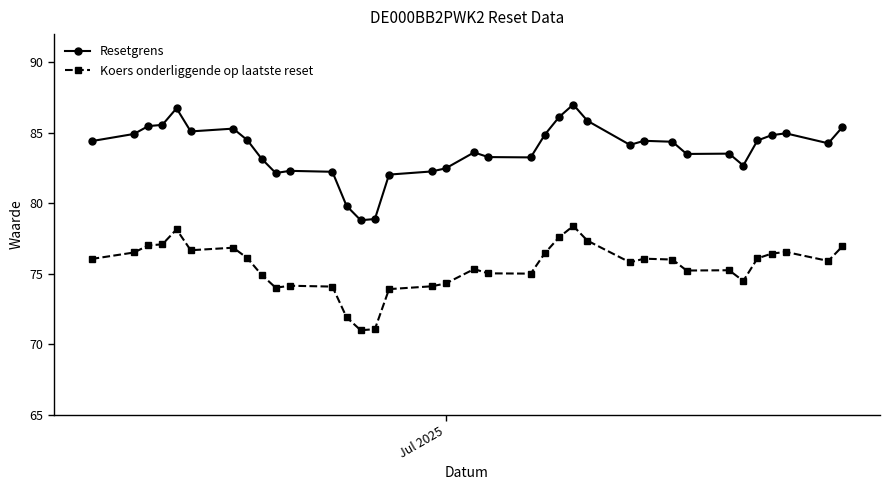

True or false: Koers onderliggende op laatste reset and Resetgrens cross at least once.

False